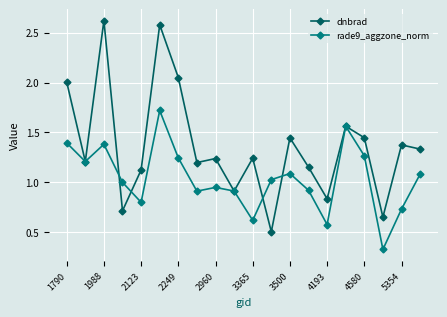

True or false: rade9_aggzone_norm has more than 2 interior local peaks.

True